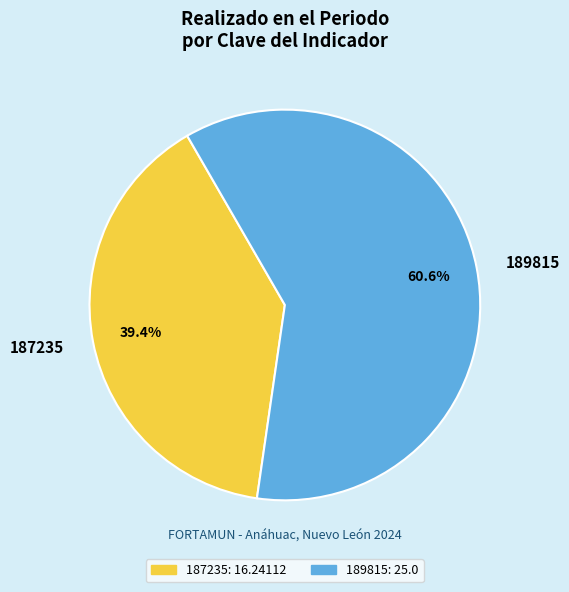

What percentage is the 189815 slice, to the nearest percent?

61%